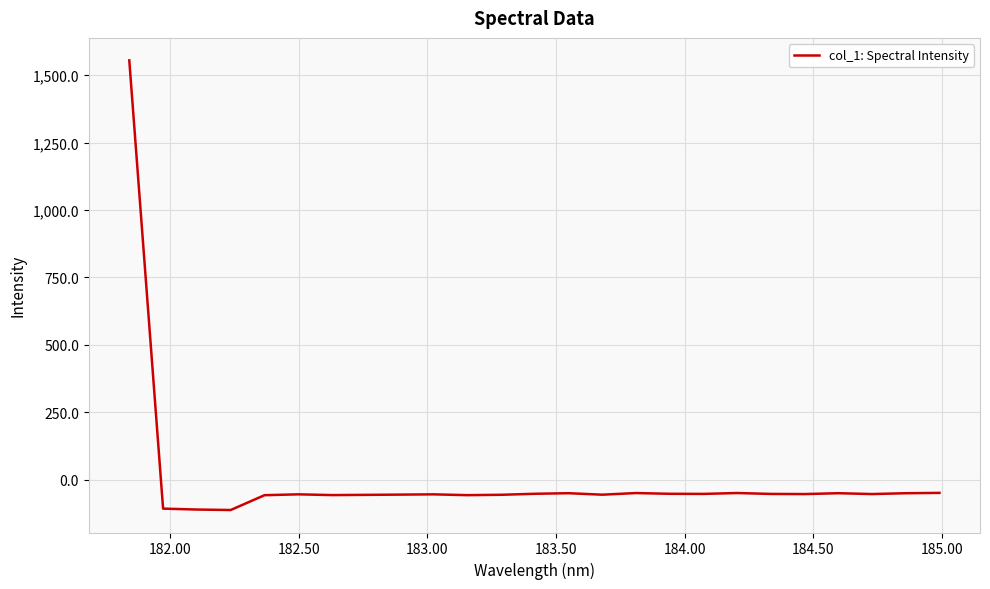

What is the difference between the maximum and minimum values?

1667.0